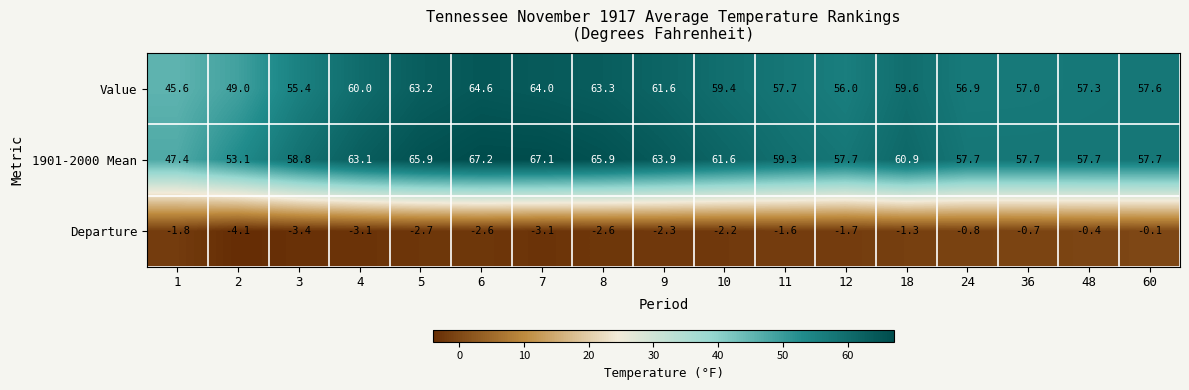

Which category has the highest value in the 1901-2000 Mean series?

6